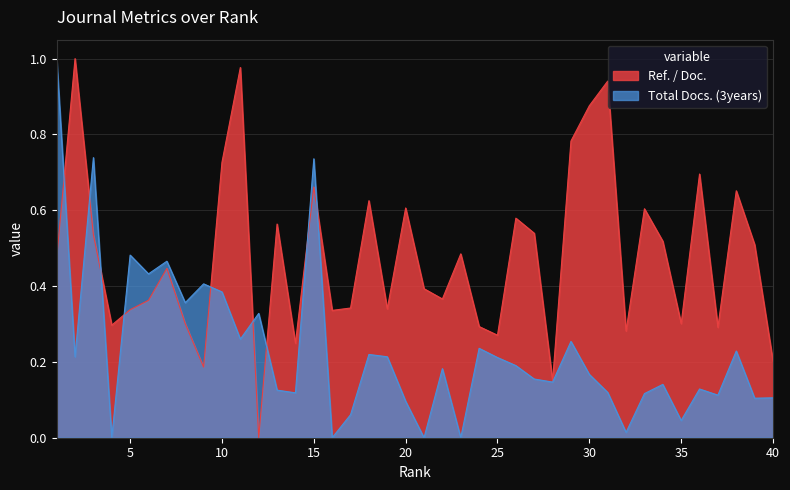

Reading right to left, transcribe all the data shown in this chart.

Ref. / Doc.: 40=0.2	39=0.5	38=0.7	37=0.3	36=0.7	35=0.3	34=0.5	33=0.6	32=0.3	31=0.9	30=0.9	29=0.8	28=0.1	27=0.5	26=0.6	25=0.3	24=0.3	23=0.5	22=0.4	21=0.4	20=0.6	19=0.3	18=0.6	17=0.3	16=0.3	15=0.7	14=0.2	13=0.6	12=0.0	11=1.0	10=0.7	9=0.2	8=0.3	7=0.4	6=0.4	5=0.3	4=0.3	3=0.5	2=1.0	1=0.5
Total Docs. (3years): 40=0.1	39=0.1	38=0.2	37=0.1	36=0.1	35=0.0	34=0.1	33=0.1	32=0.0	31=0.1	30=0.2	29=0.3	28=0.1	27=0.2	26=0.2	25=0.2	24=0.2	23=0.0	22=0.2	21=0.0	20=0.1	19=0.2	18=0.2	17=0.1	16=0.0	15=0.7	14=0.1	13=0.1	12=0.3	11=0.3	10=0.4	9=0.4	8=0.4	7=0.5	6=0.4	5=0.5	4=0.0	3=0.7	2=0.2	1=1.0